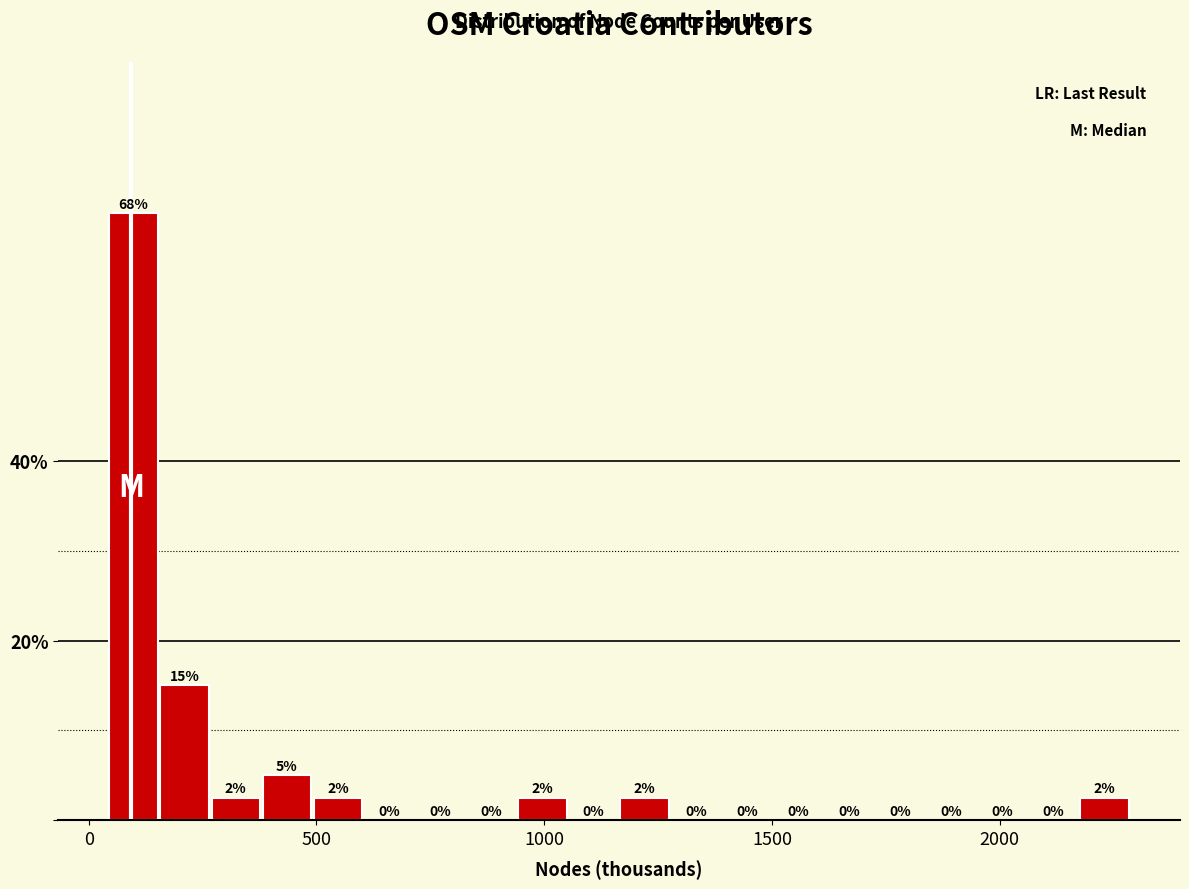

Around what value on the x-axis is the tallest bar? Give the approximate position of its centre, as read against the axis.

100